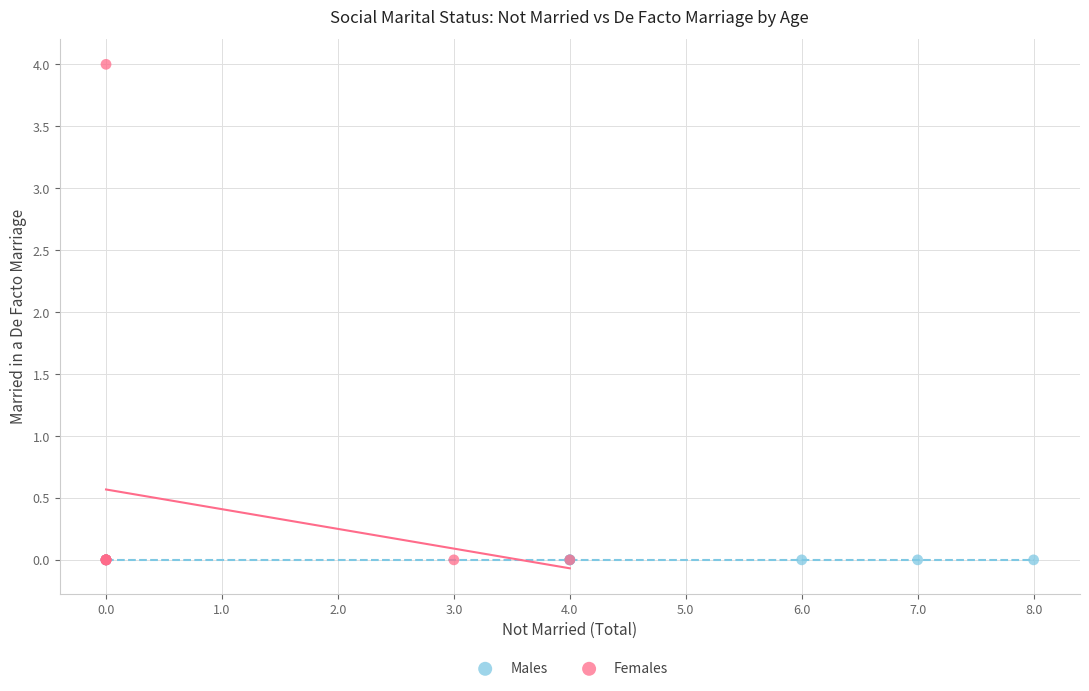

What are all the series names shown in the legend?

Males, Females